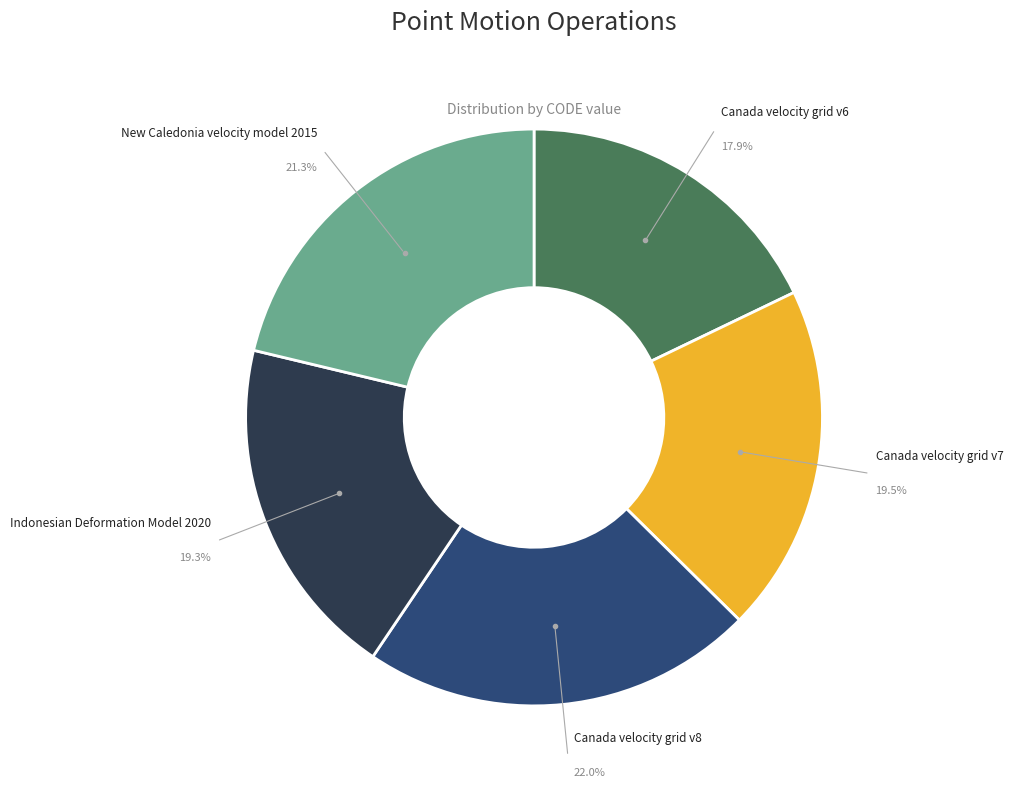

What is the largest slice in the pie chart?

Canada velocity grid v8